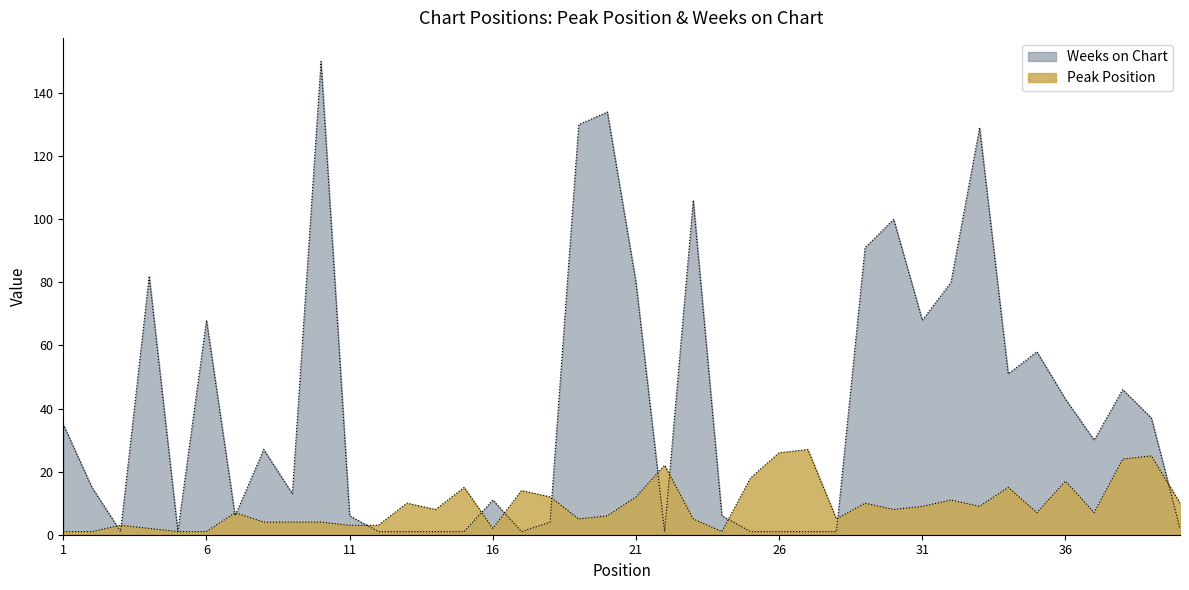

After their last crossing, which series has the higher values: Weeks on Chart or Peak Position?

Peak Position